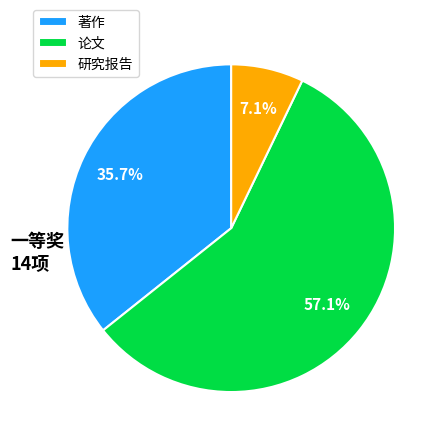

Which has a higher value, 著作 or 研究报告?

著作